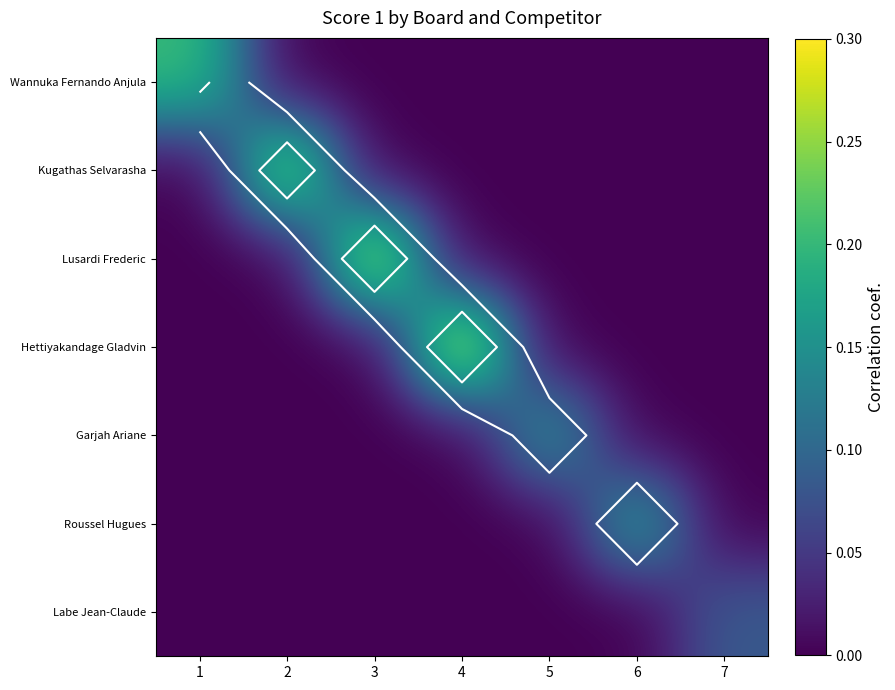

At which category does the chart reach its peak across all series?

4